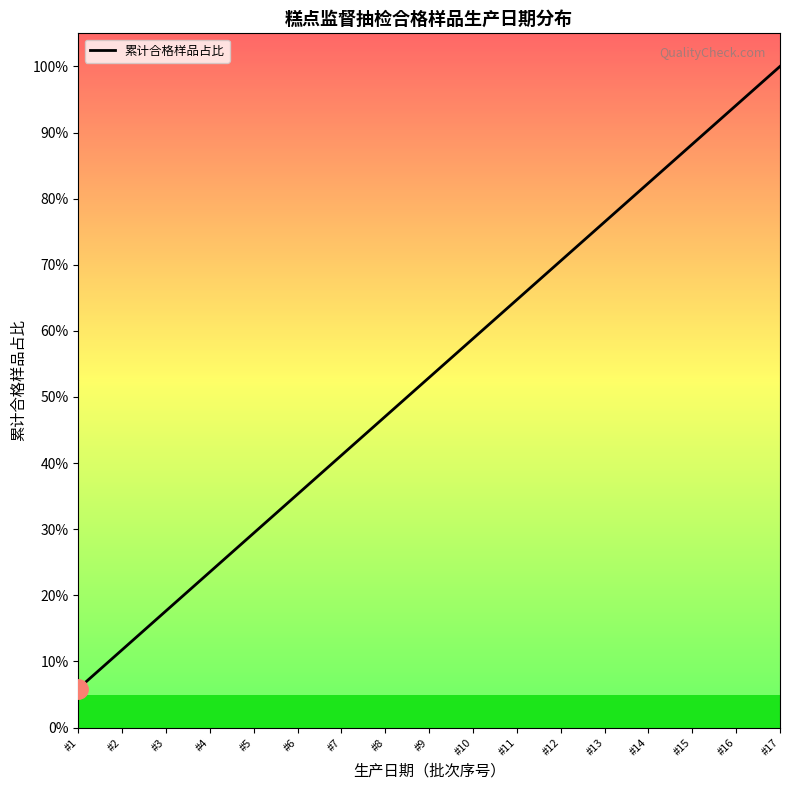

True or false: the data has more than 1 interior local peaks.

False